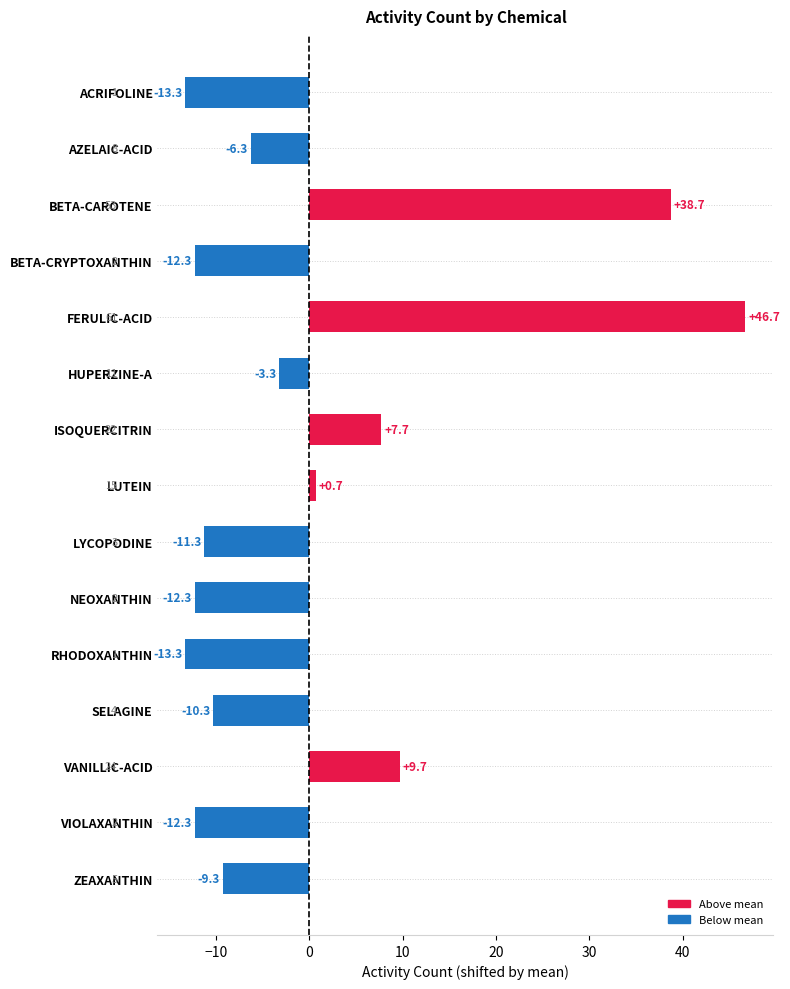

What is the difference between the maximum and minimum values?

60.0